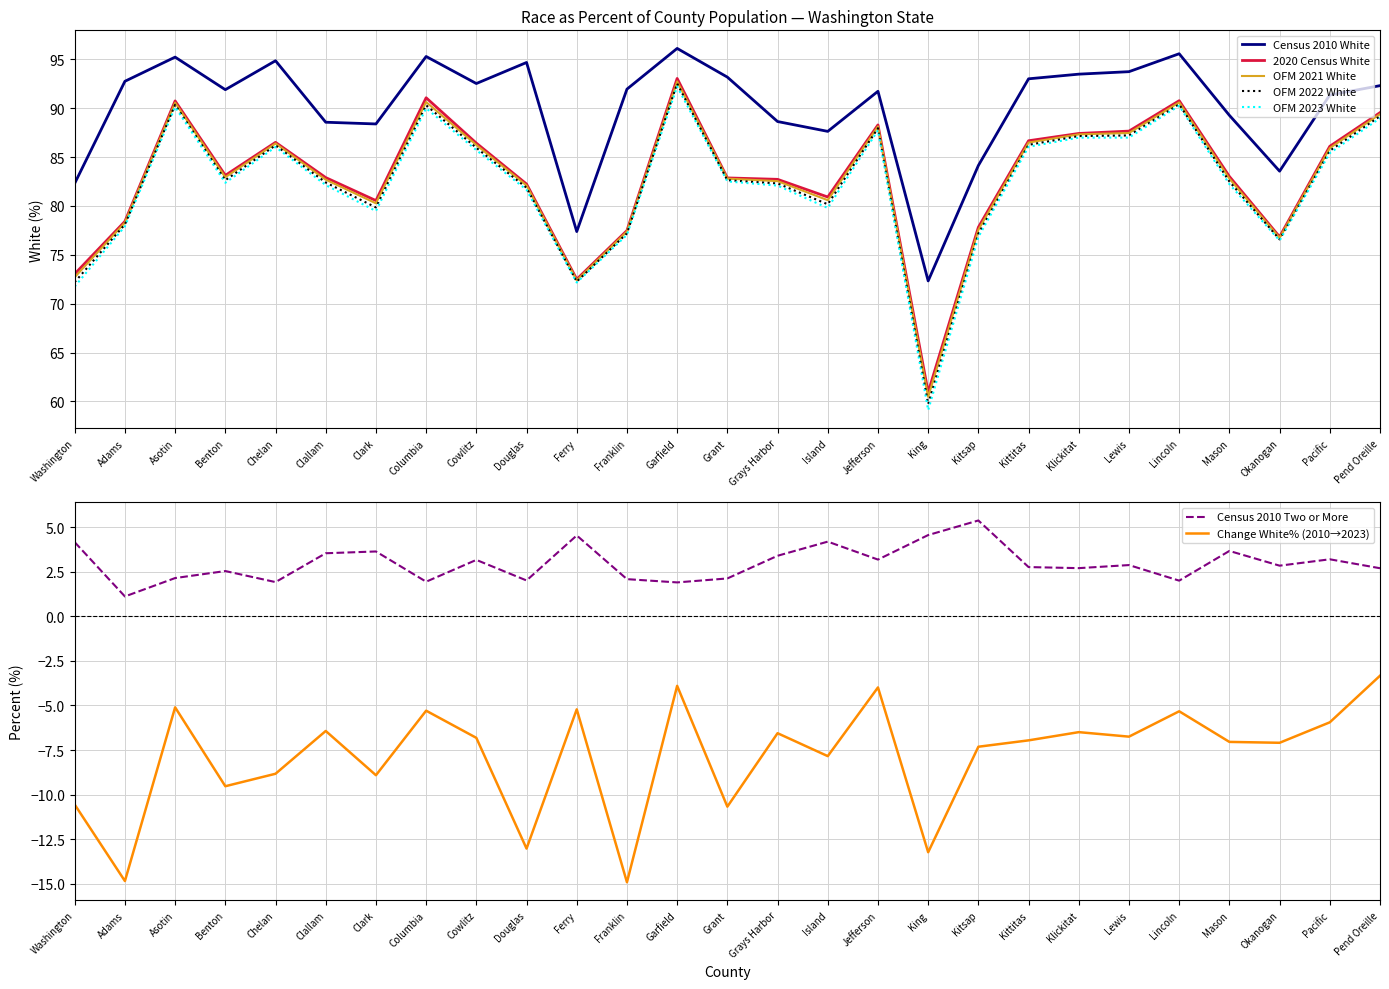

True or false: OFM 2021 White has a value of 86.5 at Kittitas.

True